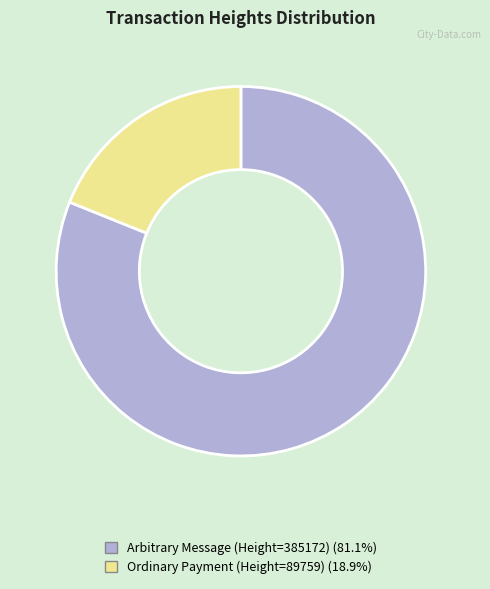

Is the sum of Arbitrary Message (Height=385172) (81.1%) and Ordinary Payment (Height=89759) (18.9%) greater than half?

Yes